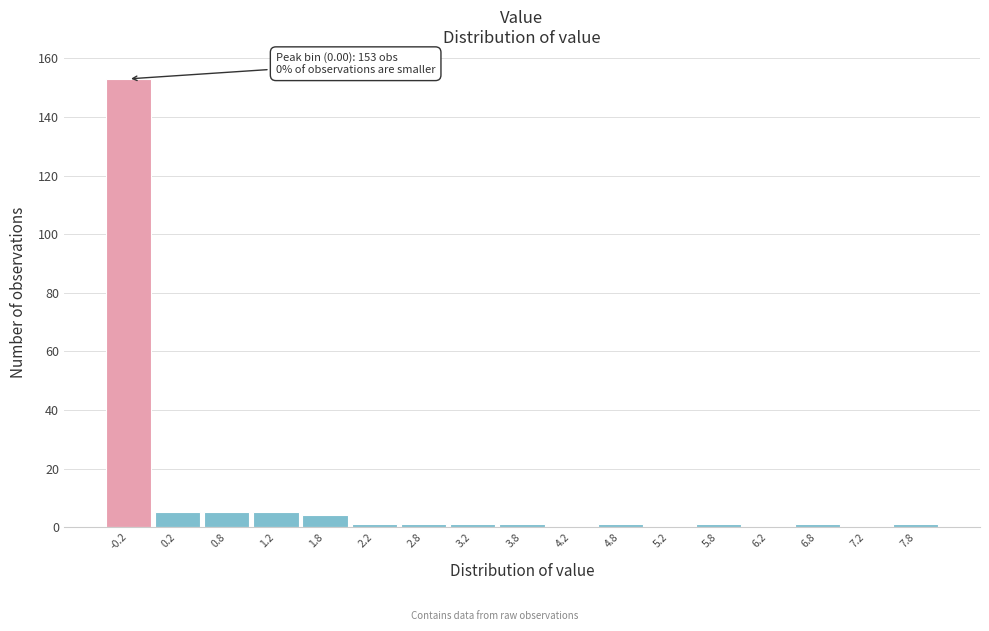

Reading right to left, list all the values displayed in this chart.

7.8=1	7.2=0	6.8=1	6.2=0	5.8=1	5.2=0	4.8=1	4.2=0	3.8=1	3.2=1	2.8=1	2.2=1	1.8=4	1.2=5	0.8=5	0.2=5	-0.2=153